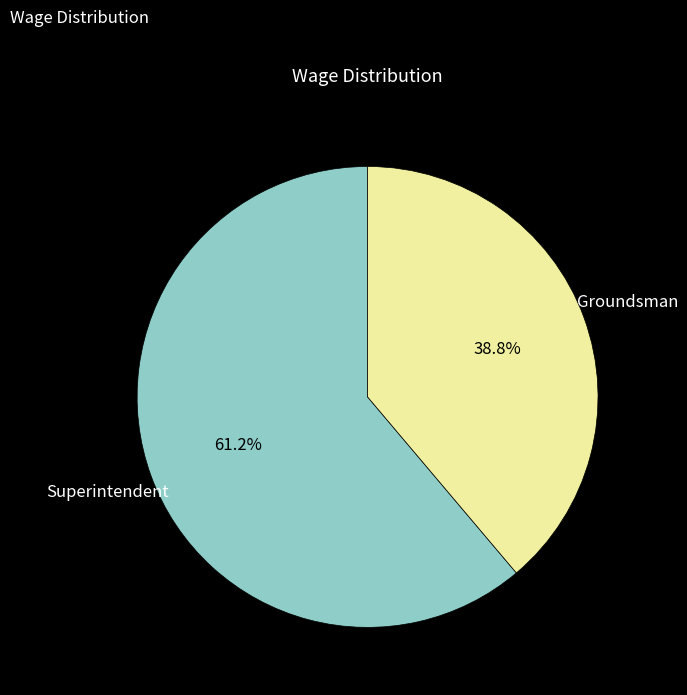

Does any single category account for the majority?

Yes